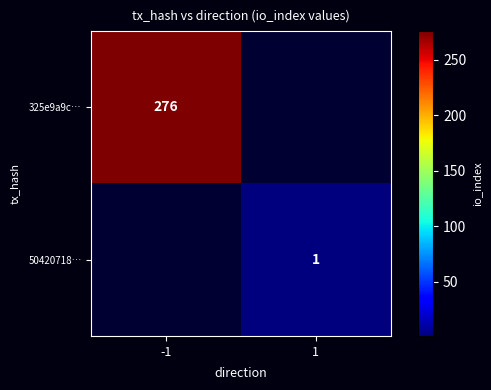

The value of 50420718… at 1 is 1. True or false?

True